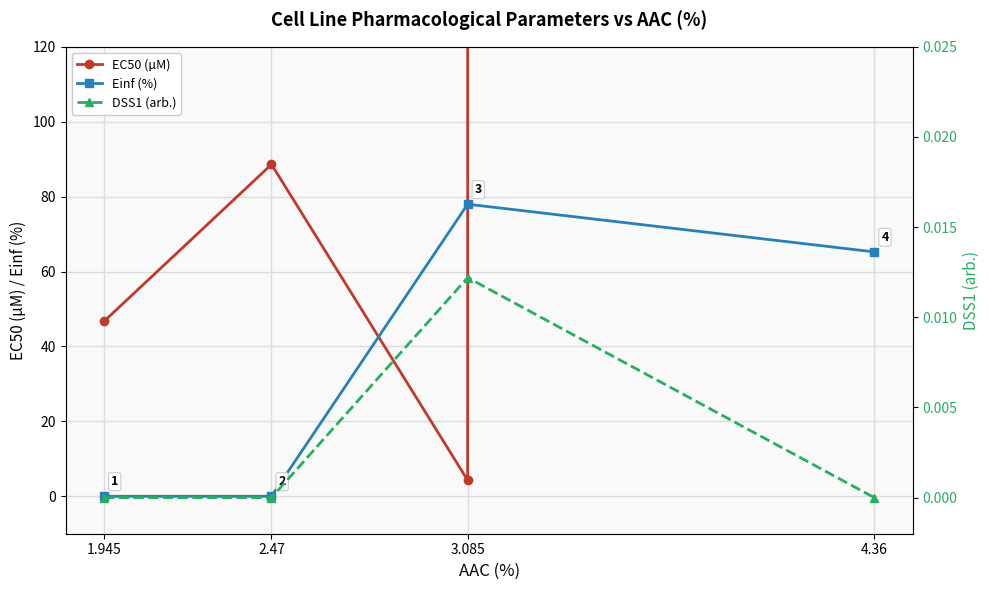

What is the value of the EC50 (µM) point at the 4th from the left?

1000000.0